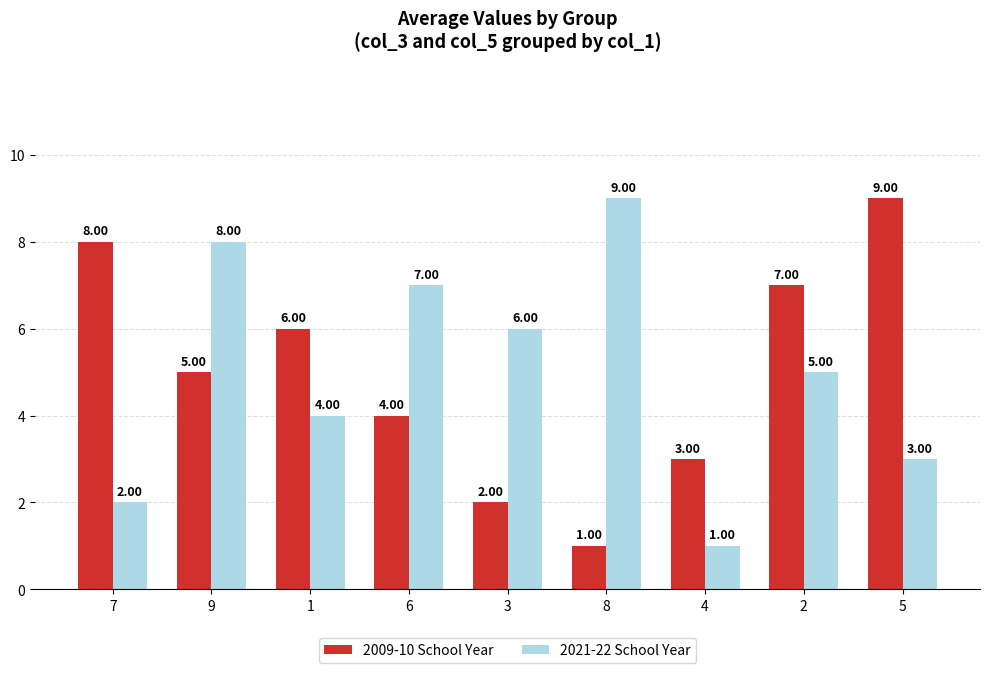

Rank the categories by 2021-22 School Year value from highest to lowest.

8, 9, 6, 3, 2, 1, 5, 7, 4